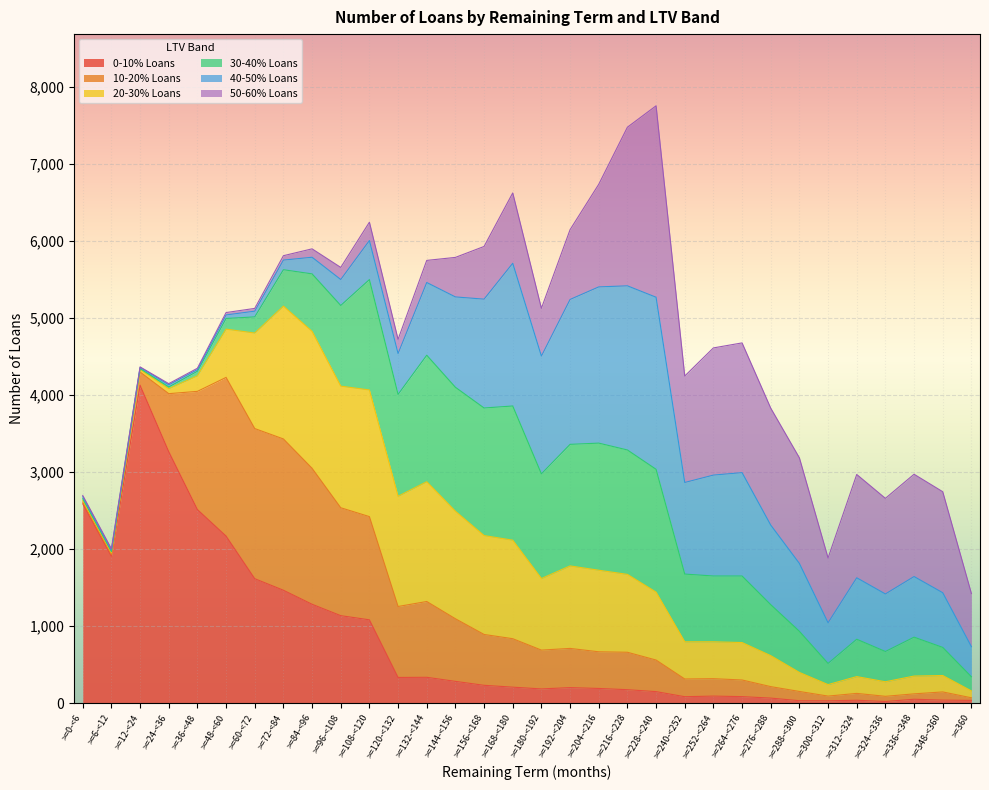

What is the spread (max minus min) of values at >=144-<156?

1325